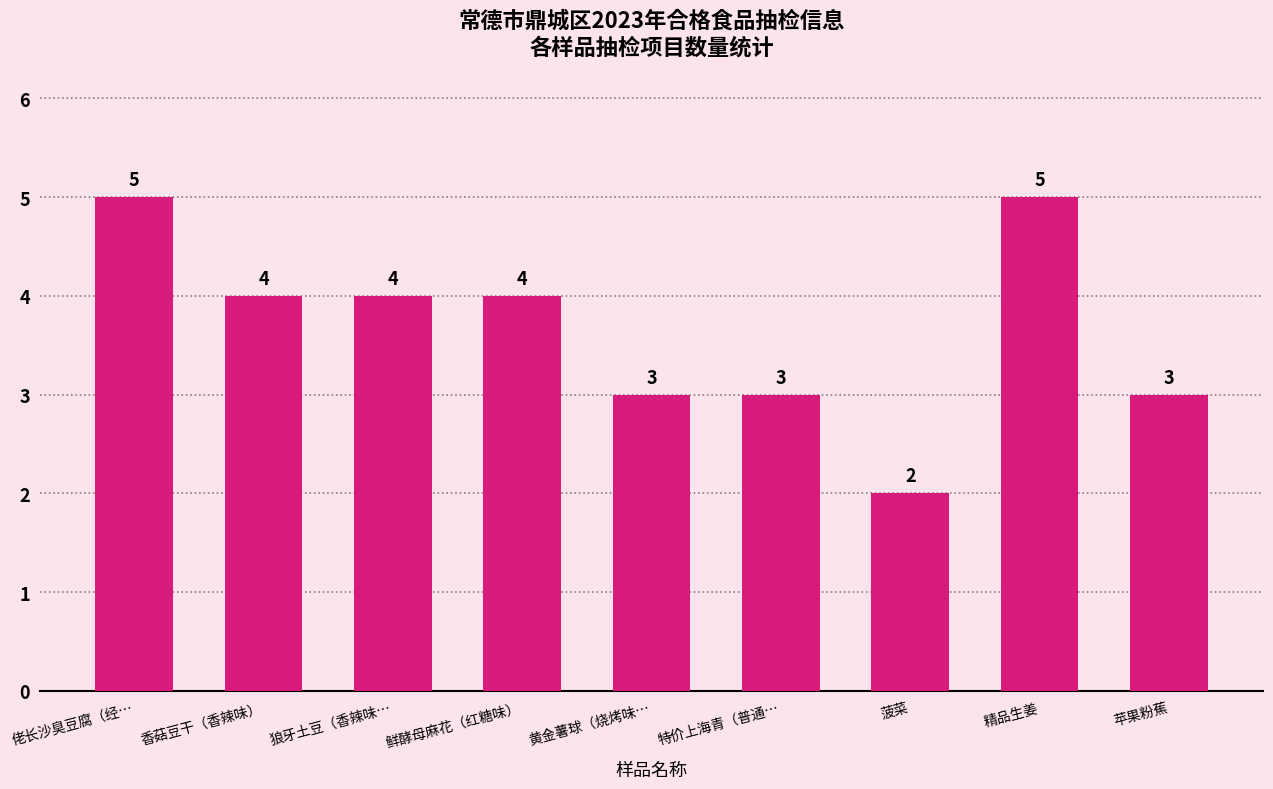

What is the label of the 7th bar from the right?

狼牙土豆（香辣味…